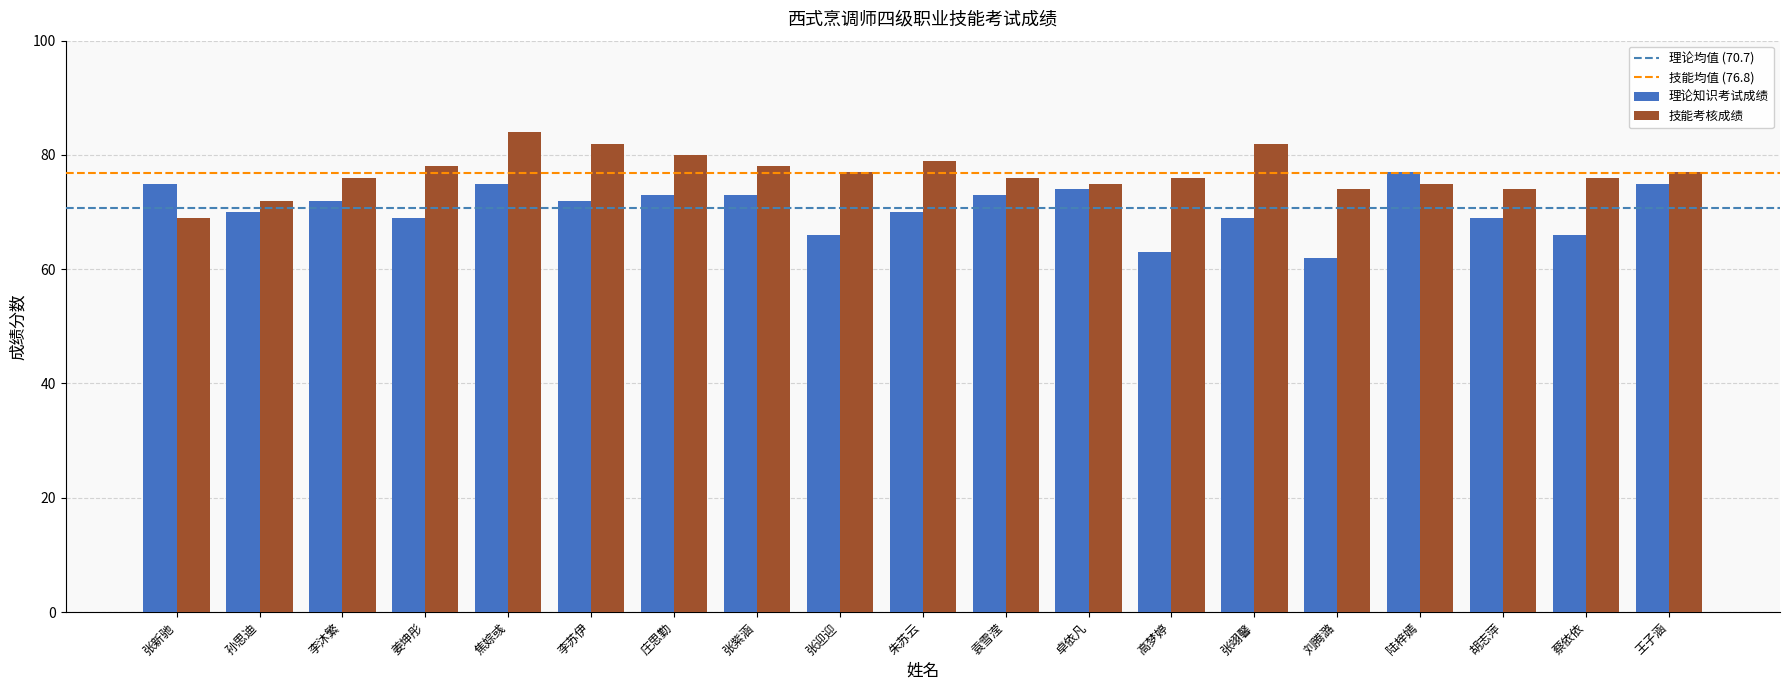

What is the total value across all series at 王子涵?

152